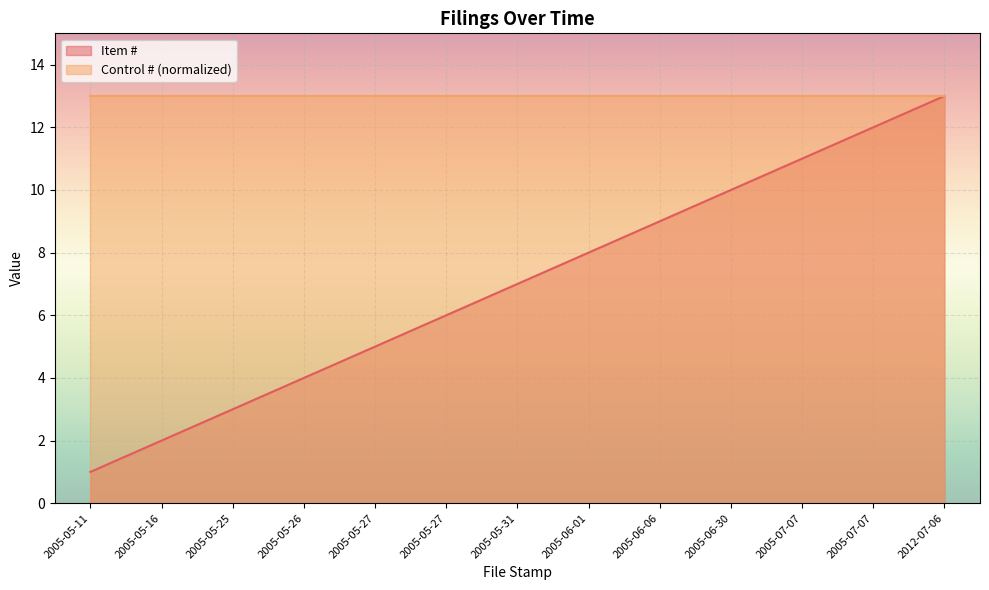

What is the change in value from 2005-05-11 to 2005-05-16?

+1